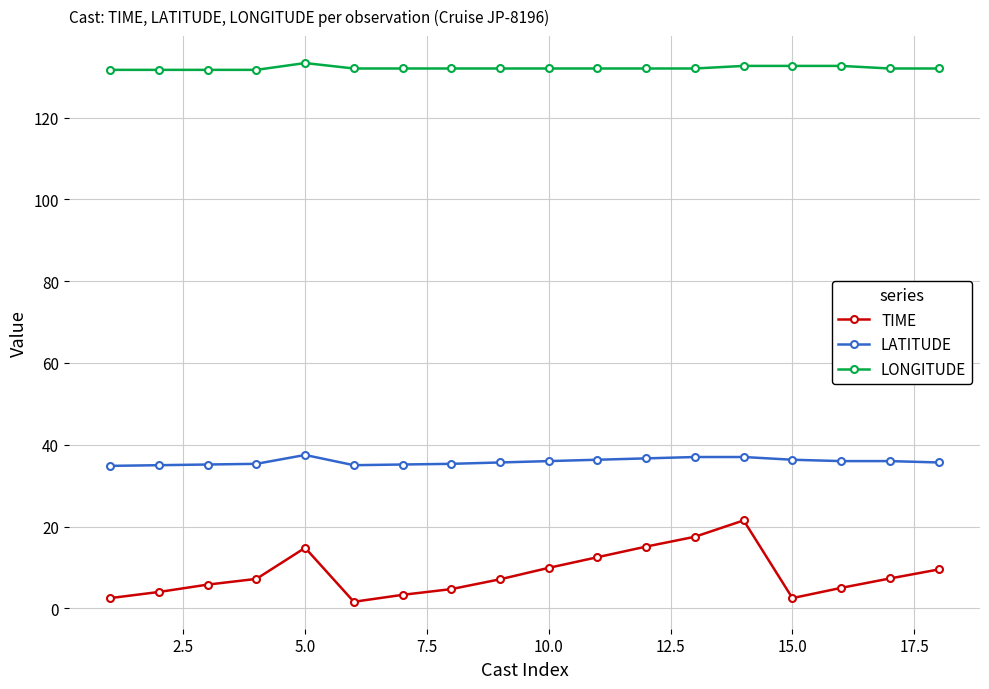

What is the value of the LONGITUDE point at the 2nd from the left?

131.7